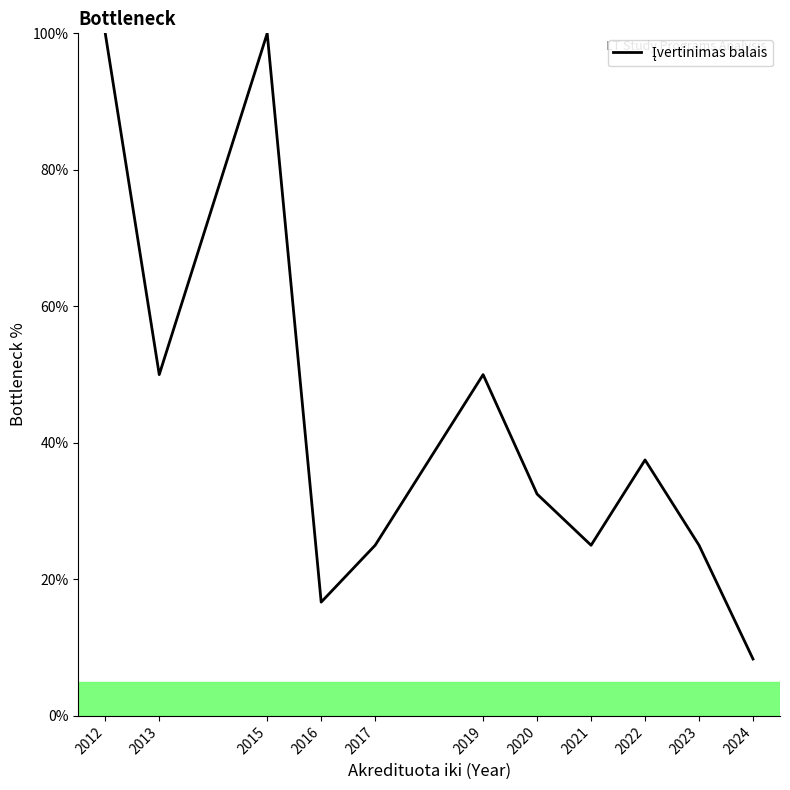

Where is the first local maximum?

2015